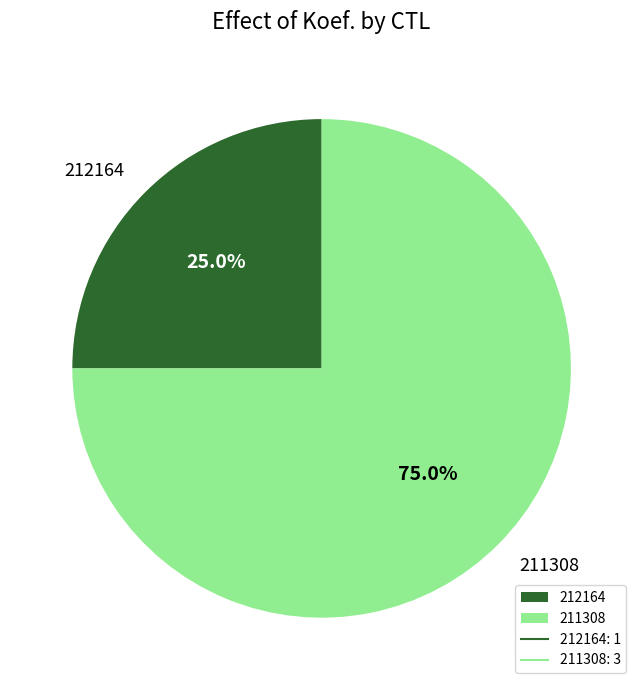

What is the ratio of the value at 212164 to the value at 211308?

0.3